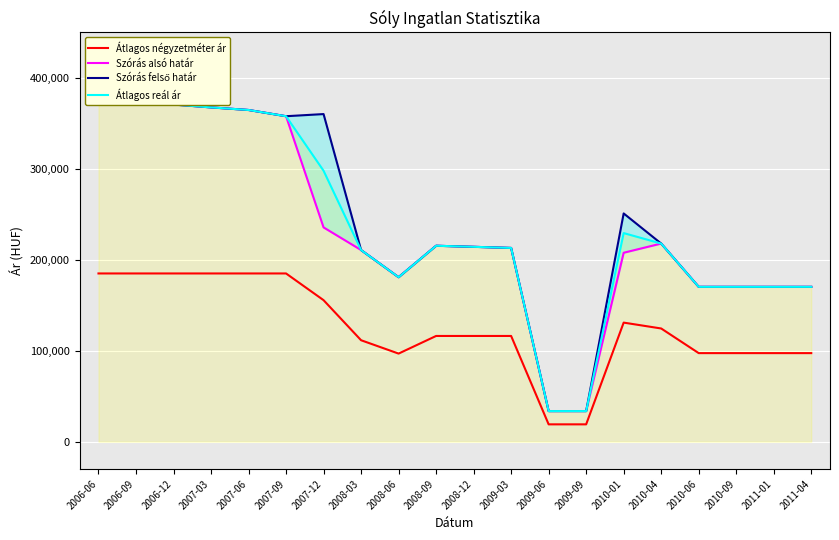

True or false: Átlagos négyzetméter ár and Szórás felső határ cross at least once.

False